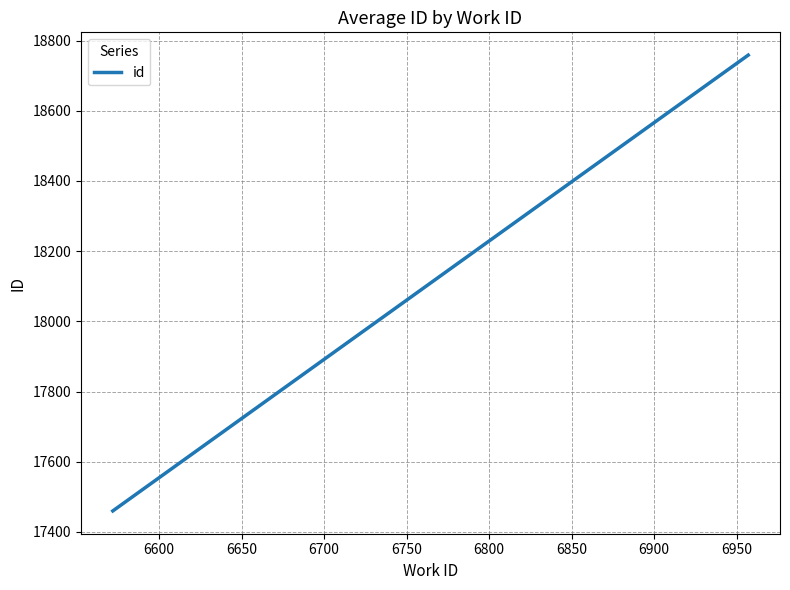

What is the greatest value displayed?

18758.4